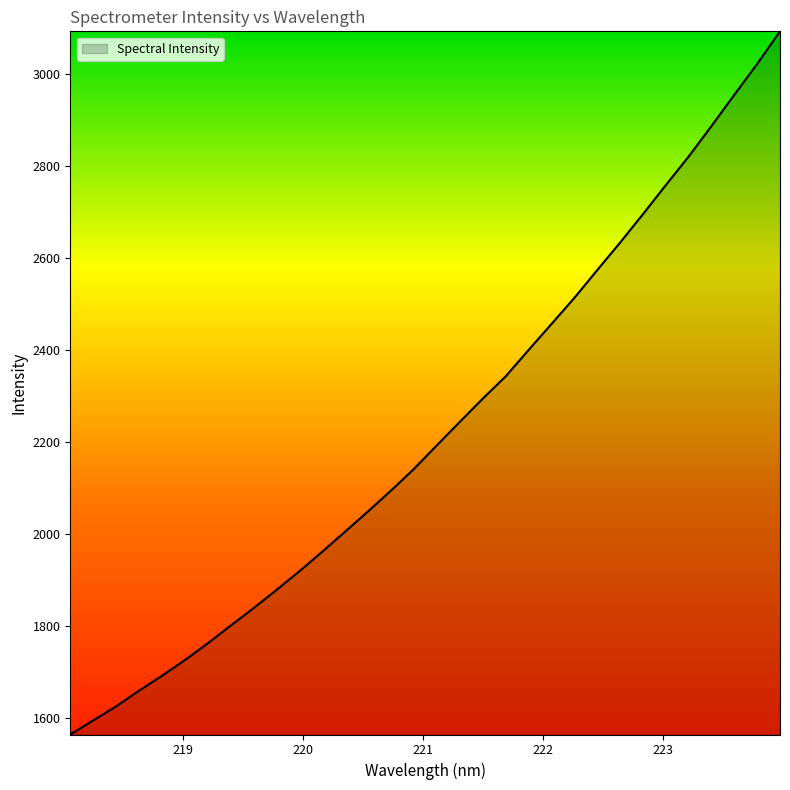

Reading right to left, extract all data points from this chart.

3091.7	3020.9	2953.8	2885.8	2819.5	2757.4	2694.3	2632.5	2572.7	2512.4	2455.8	2399.3	2342.2	2293.8	2243.5	2192.8	2141.5	2094.6	2049.5	2005.5	1962.0	1919.4	1878.9	1839.3	1801.4	1762.8	1726.5	1692.3	1660.0	1625.9	1595.4	1564.8